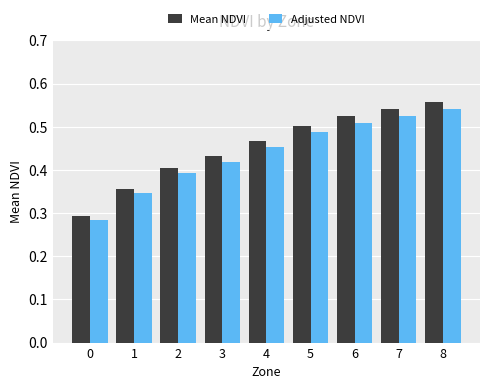

Does the chart contain any negative values?

No